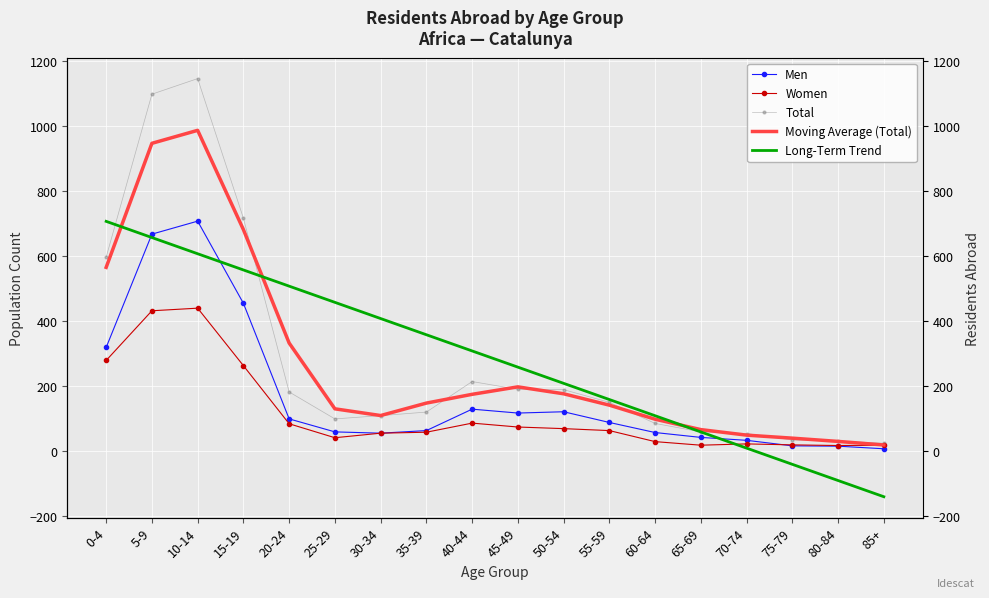

What is the average value of the Women series?

113.8